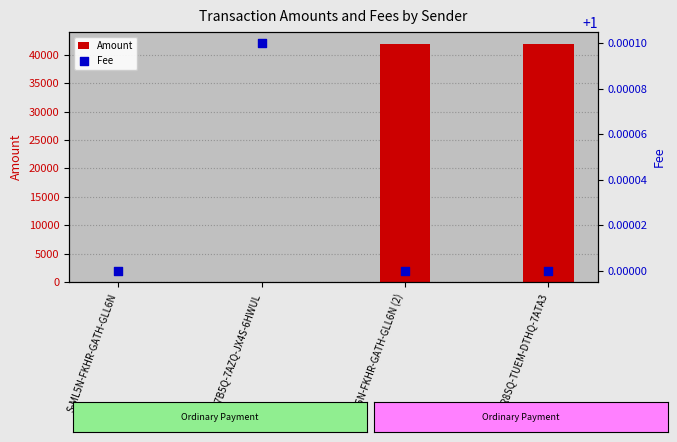

Is the value of Fee at S-R8SQ-TUEM-DTHQ-7ATA3 greater than the value of Amount at S-ML5N-FKHR-GATH-GLL6N (2)?

No